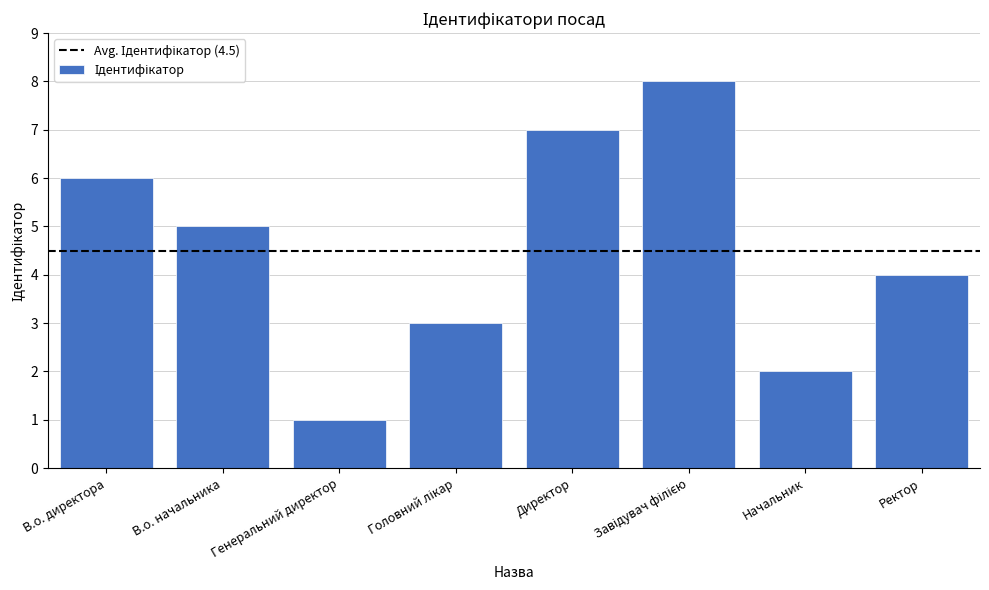

At which label does the data first exceed 5?

В.о. директора